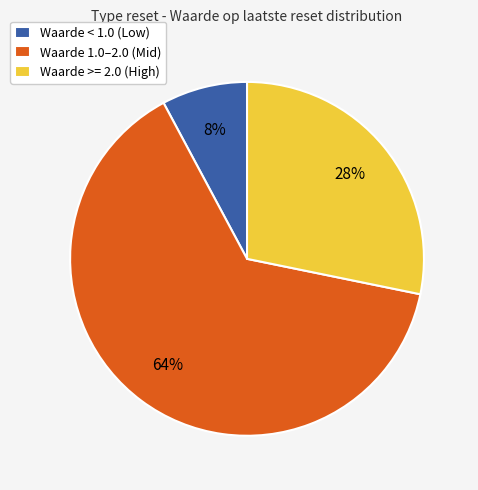

Does Waarde < 1.0 (Low) represent more than half of the total?

No